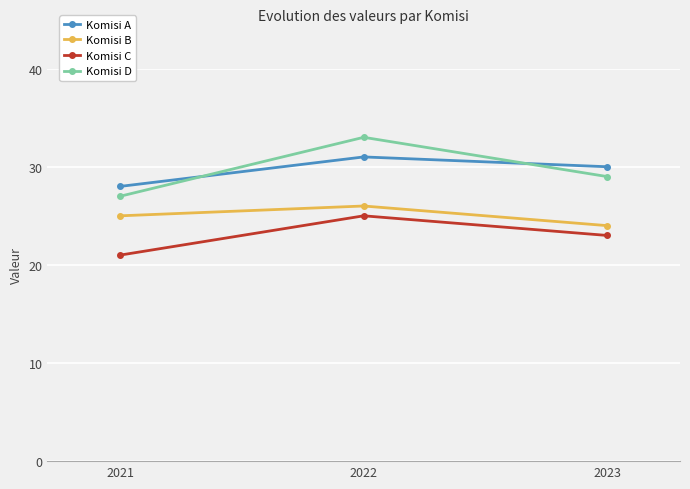

Reading right to left, extract all data points from this chart.

Komisi A: 30	31	28
Komisi B: 24	26	25
Komisi C: 23	25	21
Komisi D: 29	33	27